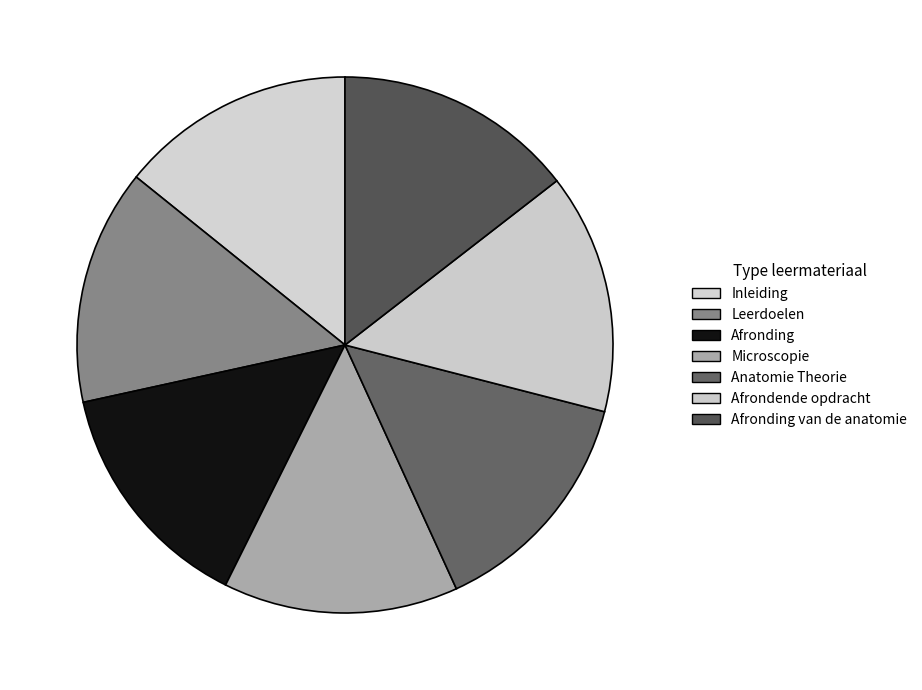

How many segments does this pie chart have?

7